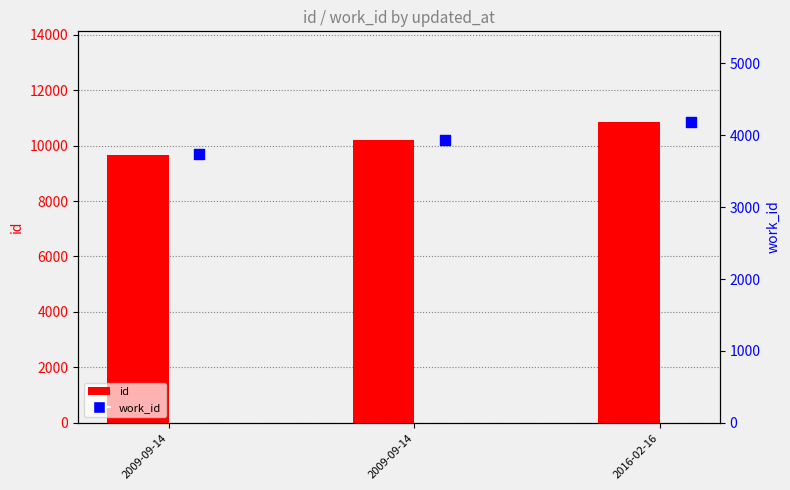

Which series reaches the minimum Y coordinate?

work_id